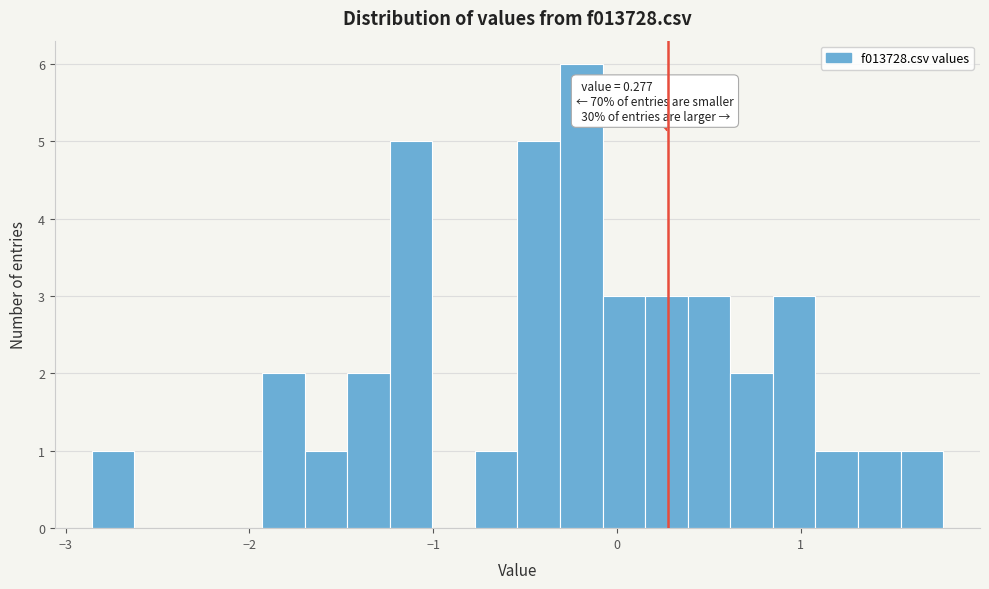

Around what value on the x-axis is the tallest bar? Give the approximate position of its centre, as read against the axis.

-0.2